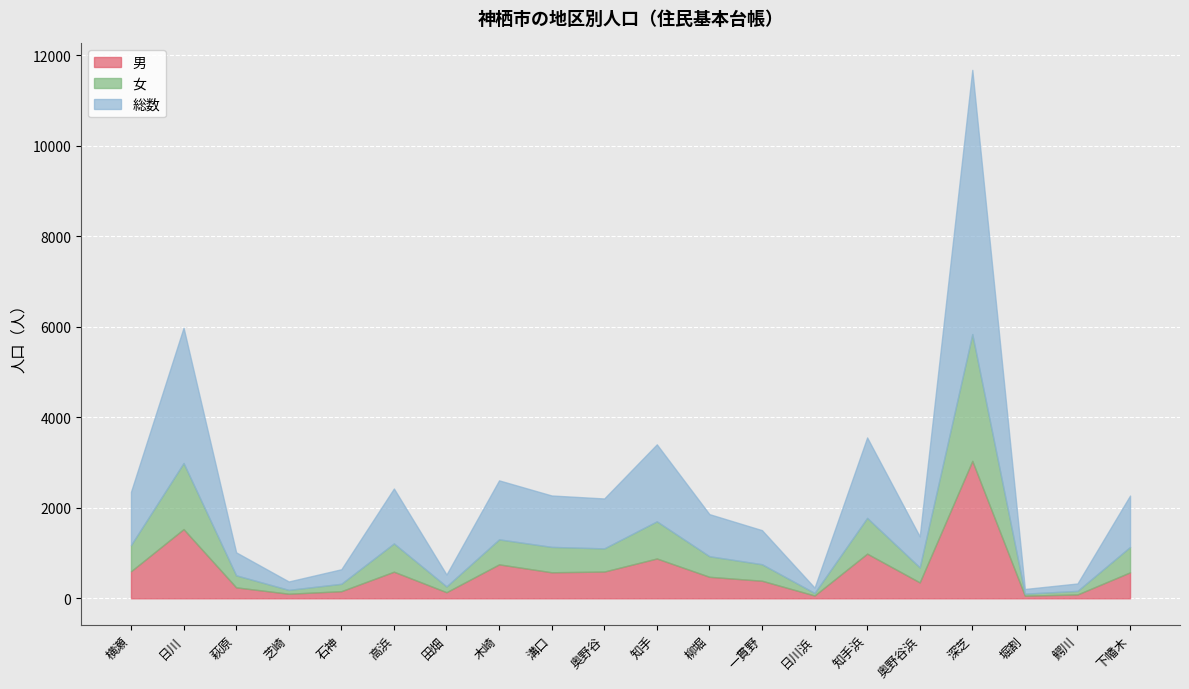

Is the value of 総数 at 溝口 greater than the value of 女 at 鰐川?

Yes